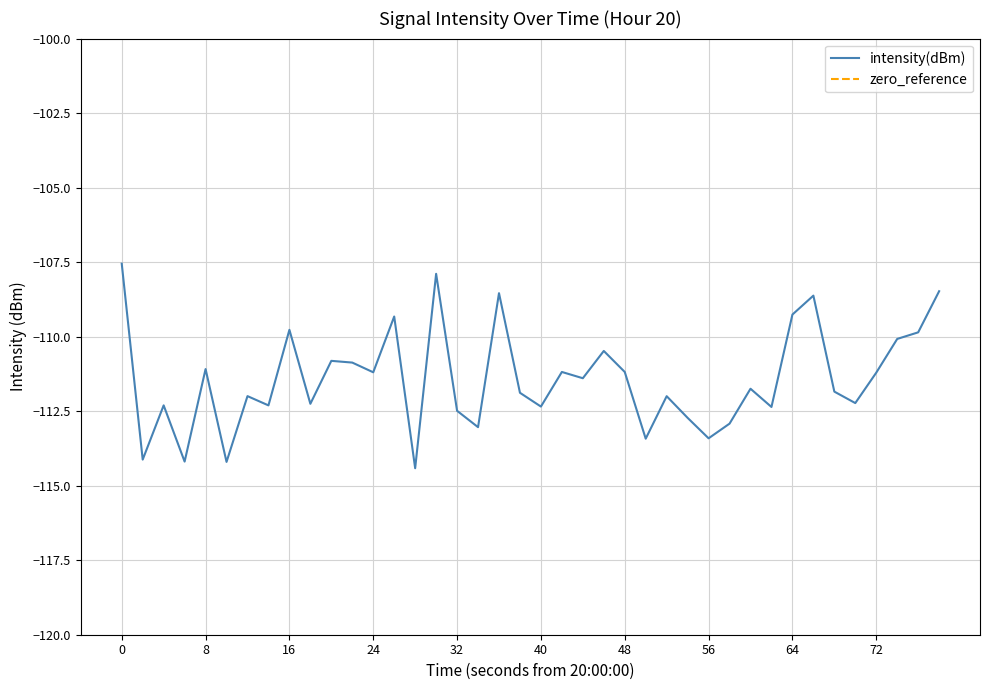

True or false: intensity(dBm) and zero_reference intersect in this chart.

False